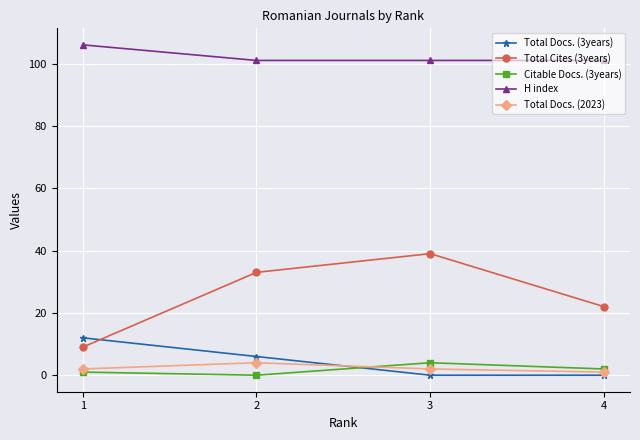

Read the Total Docs. (2023) value at 4.

1